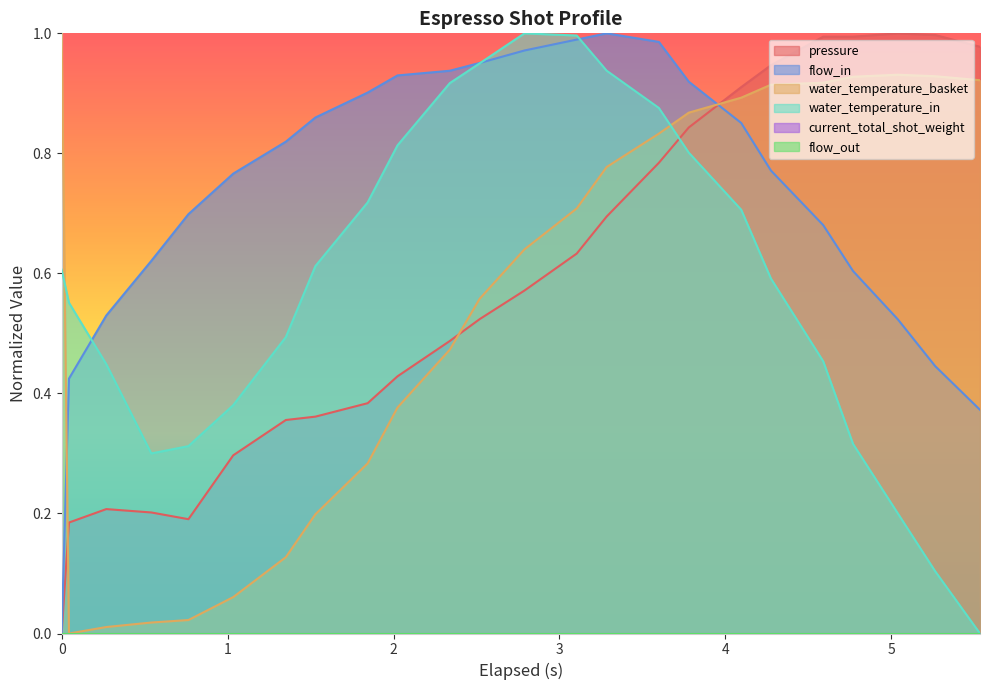

What is the maximum value shown in the chart?

1.0